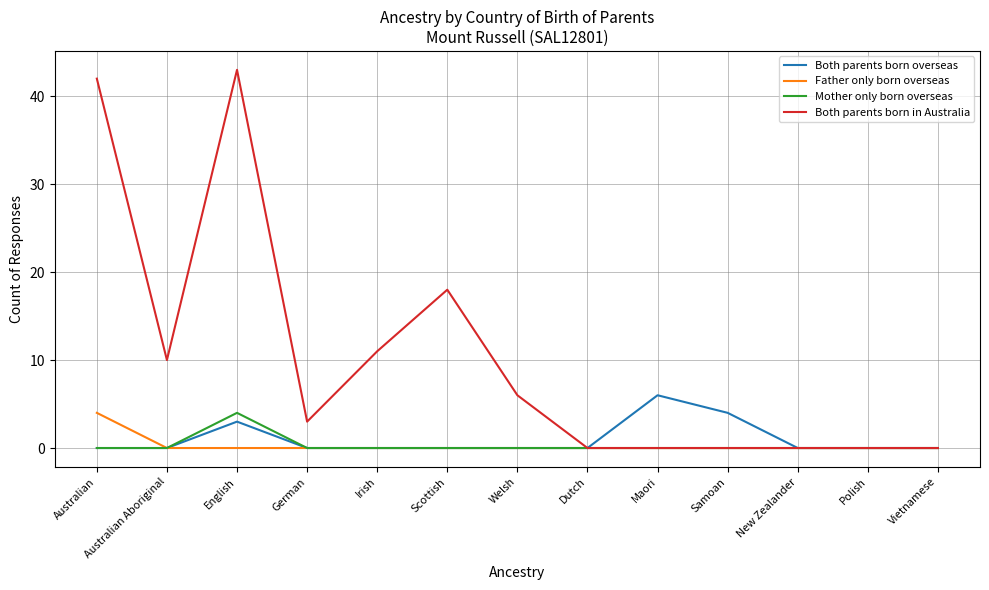

Between Welsh and New Zealander, which series saw the biggest shift?

Both parents born in Australia